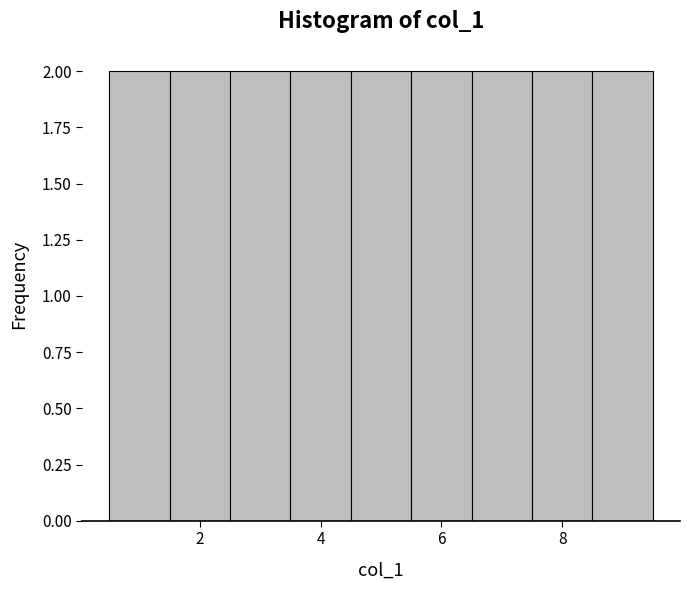

How tall is the bar that spans 1.5 to 2.5 on the x-axis? Neither the bar edges nor the heights are printed on the chart, so give them approximately, as read against the axes.

2